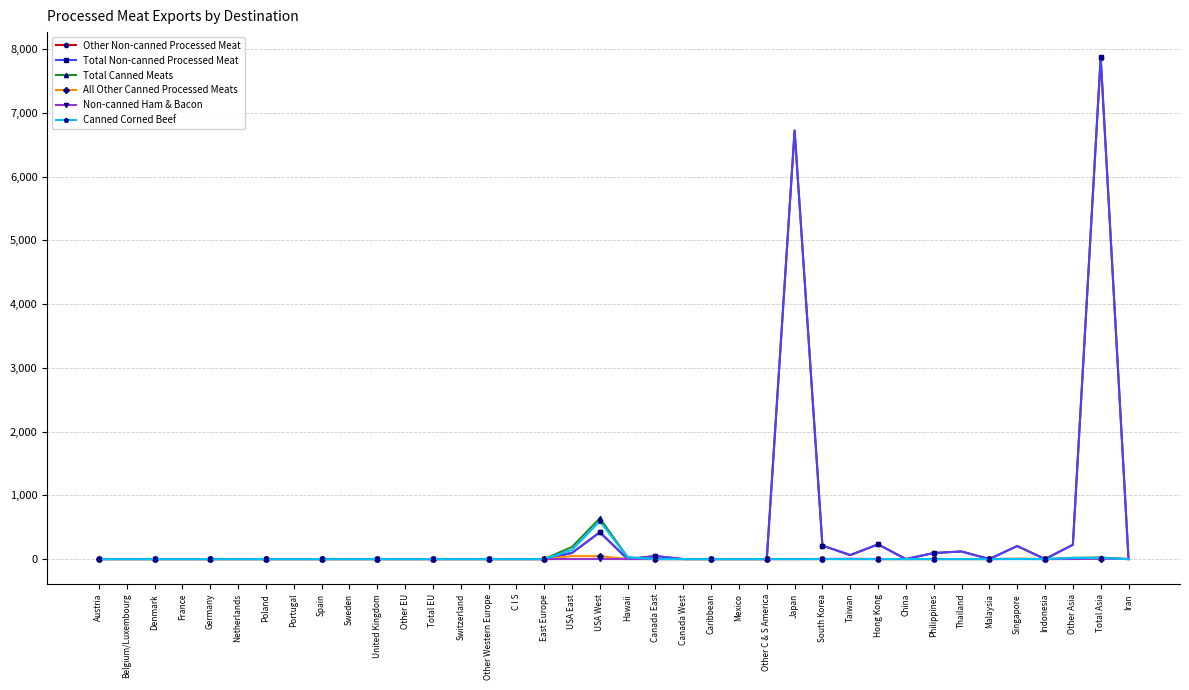

Which series has the widest spread of values?

Total Non-canned Processed Meat